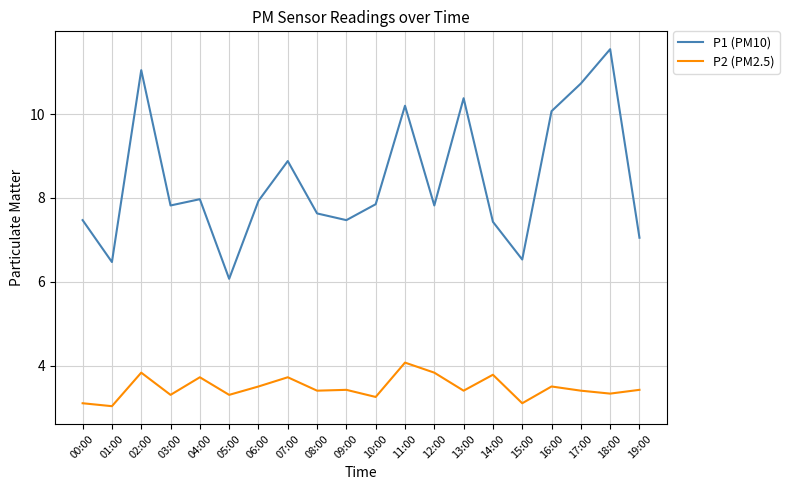

How many lines are shown in the chart?

2